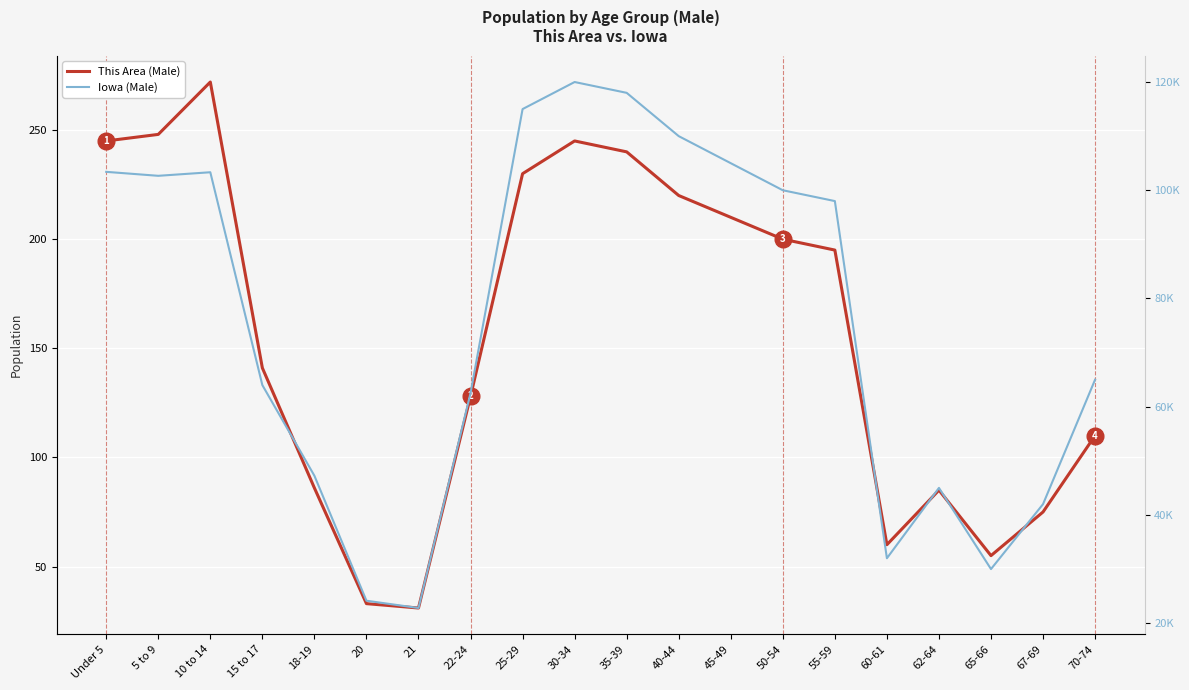

What is the value of the This Area (Male) point at the 9th from the left?

230